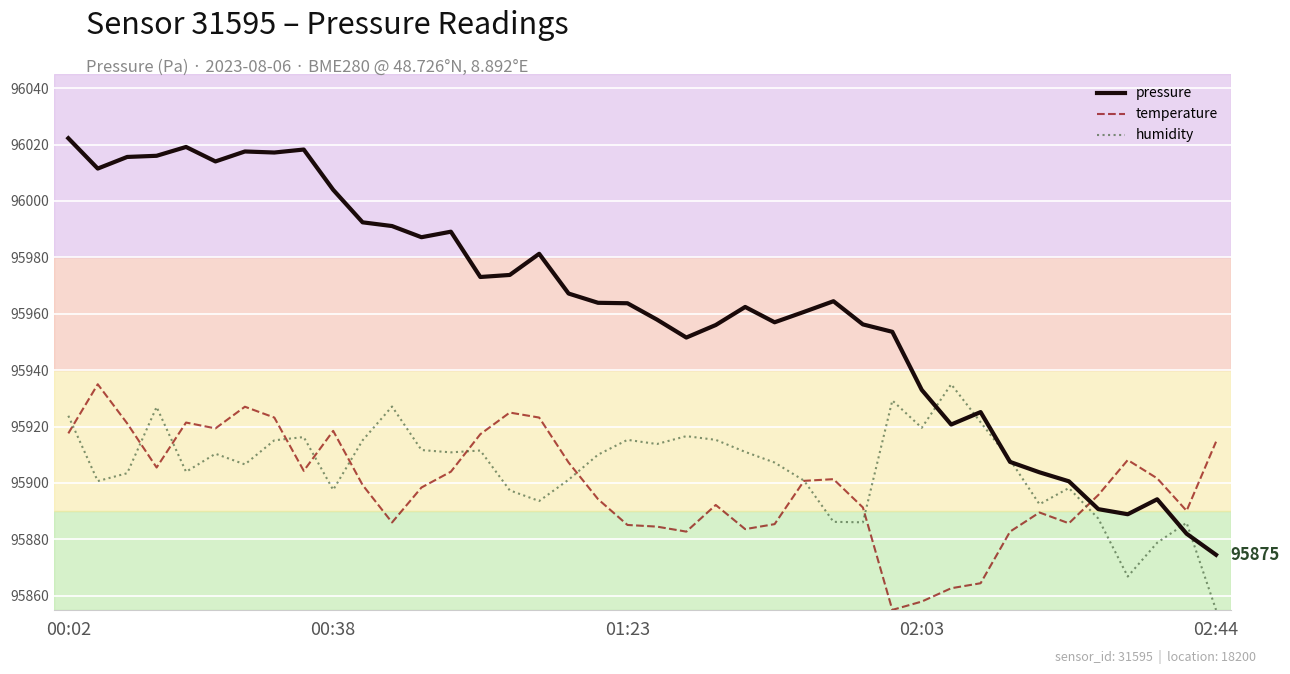

What is the sum of all temperature values?

3835963.0